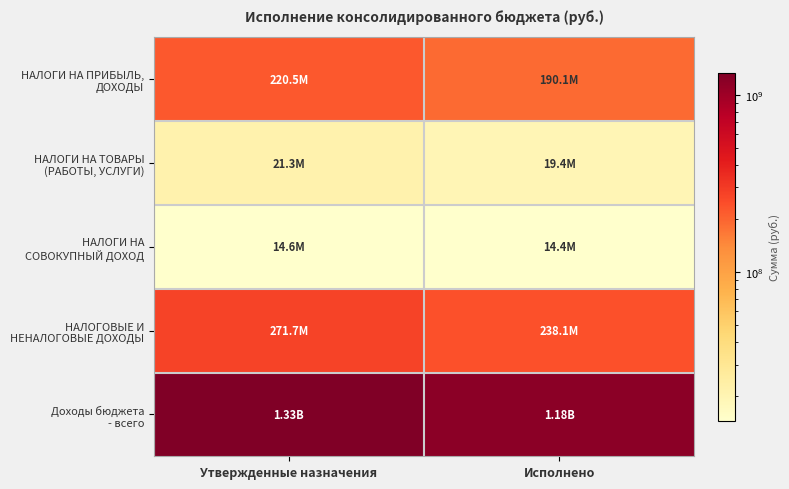

At how many categories does at least one series exceed 711923414?

2